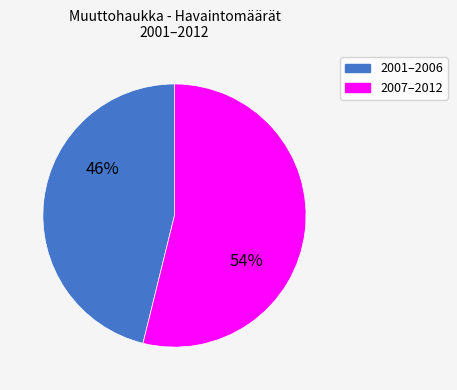

How many slices are in this pie chart?

2